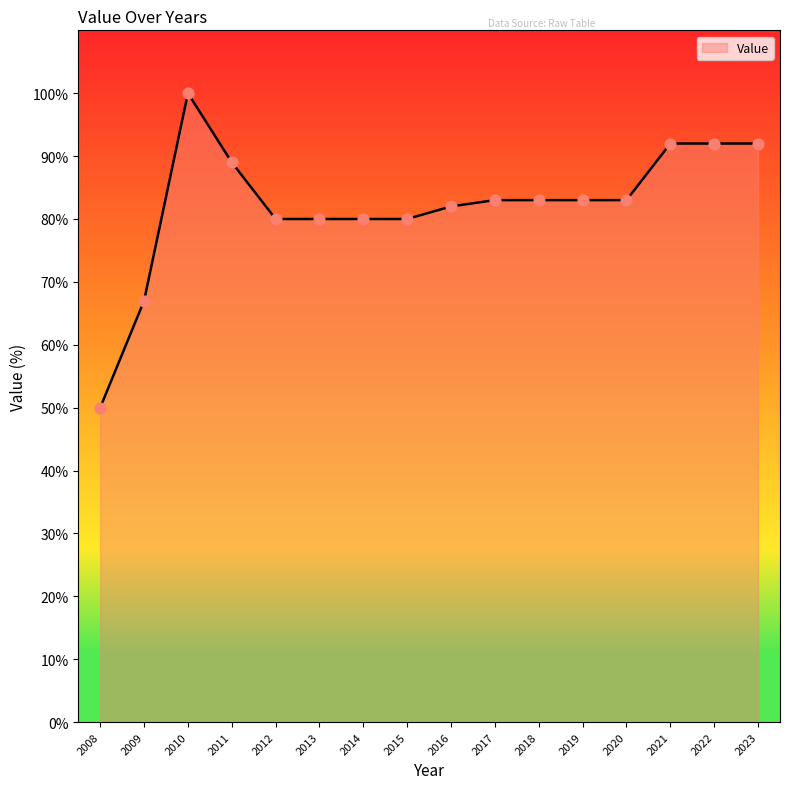

Approximately how many times larger is the value at 2015 compared to 2019?

1.0